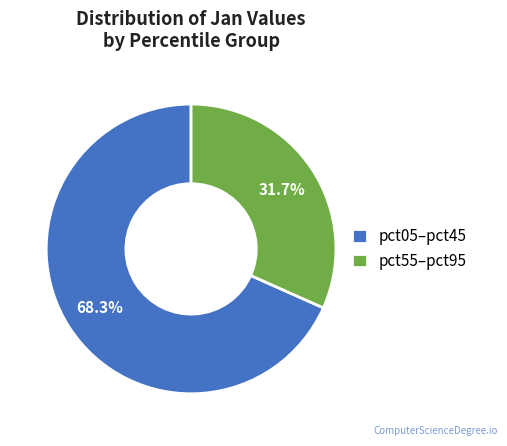

Rank the categories by value from lowest to highest.

pct55–pct95, pct05–pct45